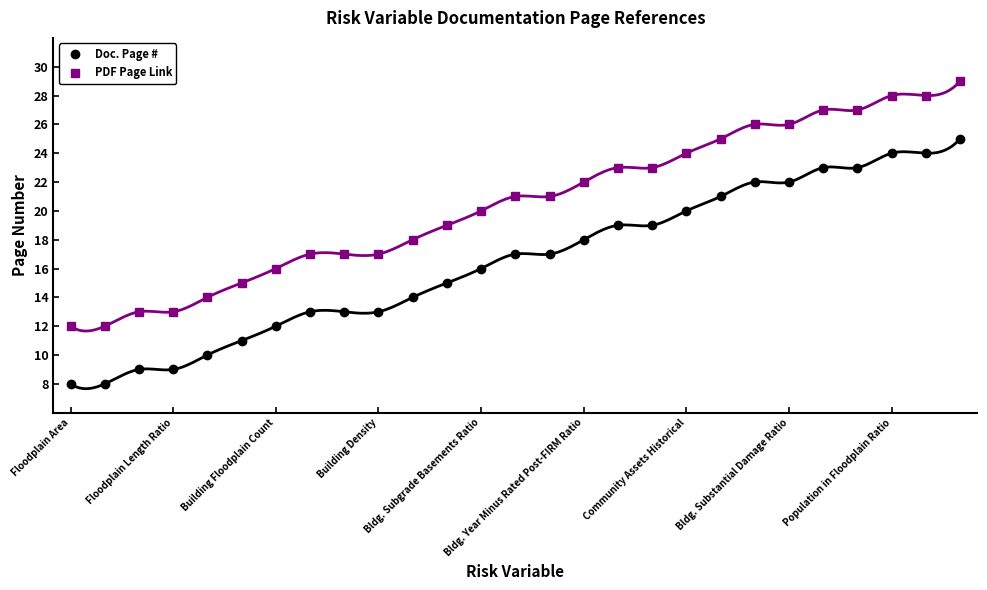

True or false: Doc. Page # and PDF Page Link intersect in this chart.

False